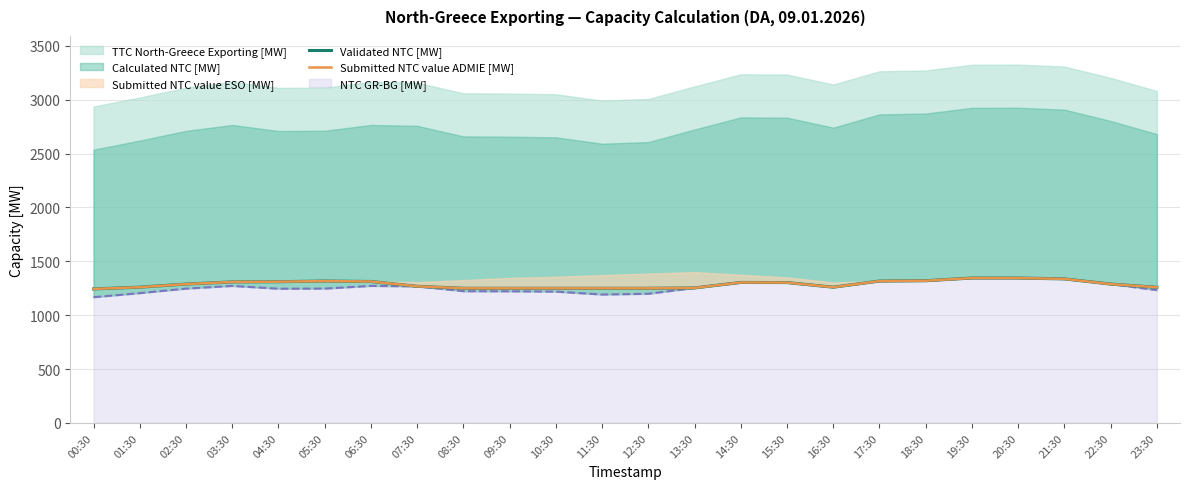

What is the sum of all Validated NTC [MW] values?

30893